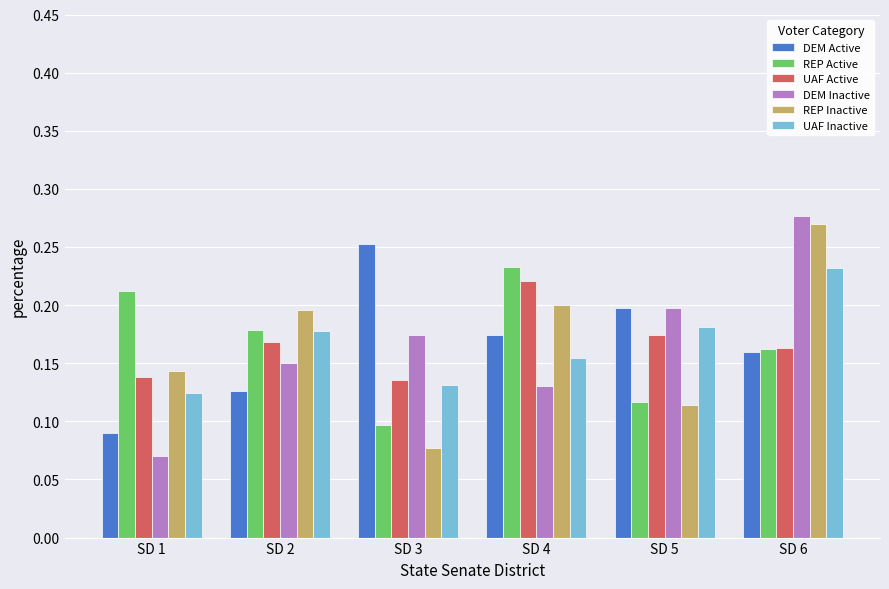

What is the sum of all DEM Inactive values?

1.0